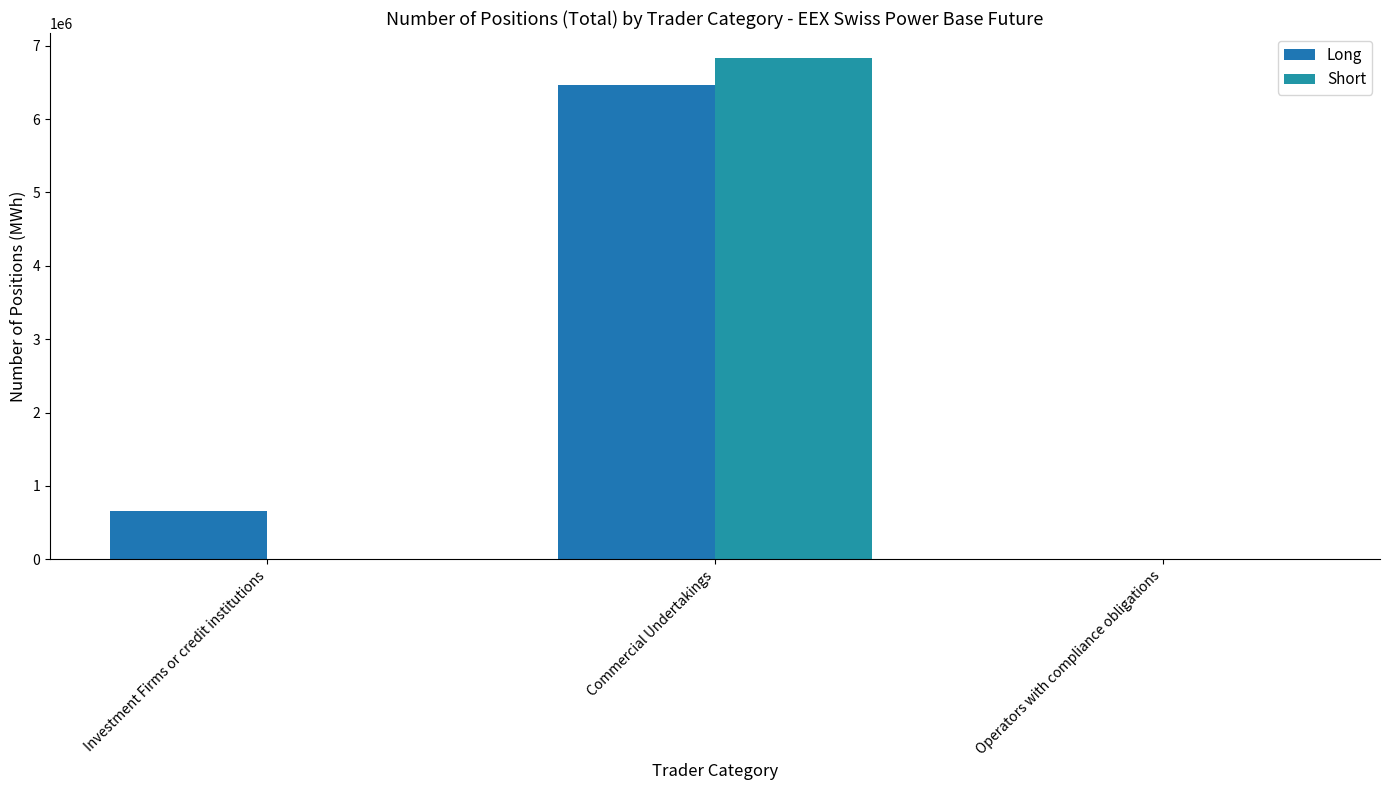

At Commercial Undertakings, list the series in order from largest to smallest.

Short, Long